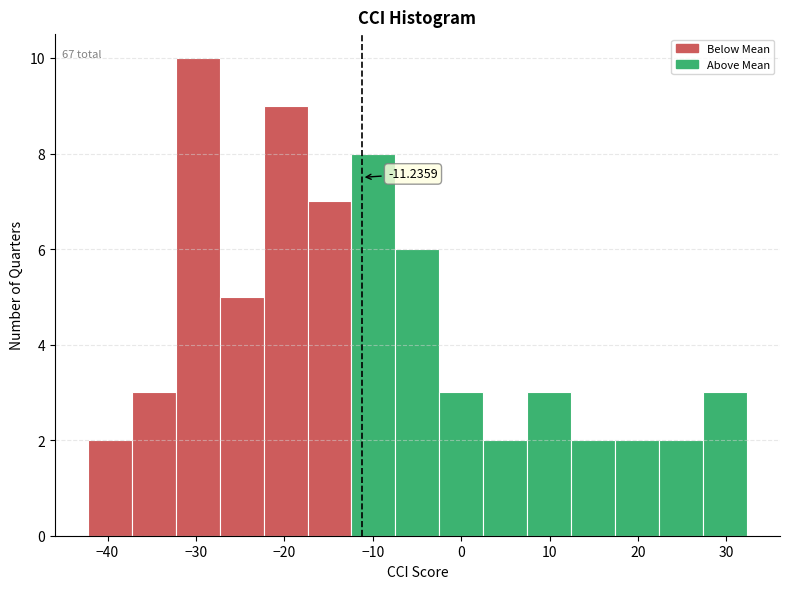

Over which range of the x-axis is the bar tallest?

-32 to -27